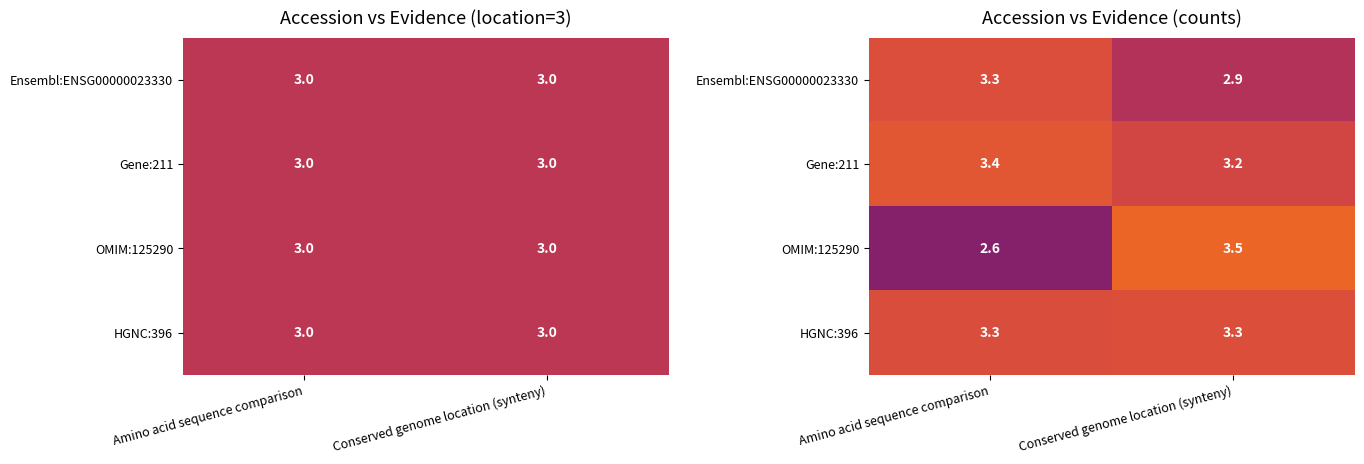

The value of OMIM:125290 at Conserved genome location (synteny) is 5.9. True or false?

False